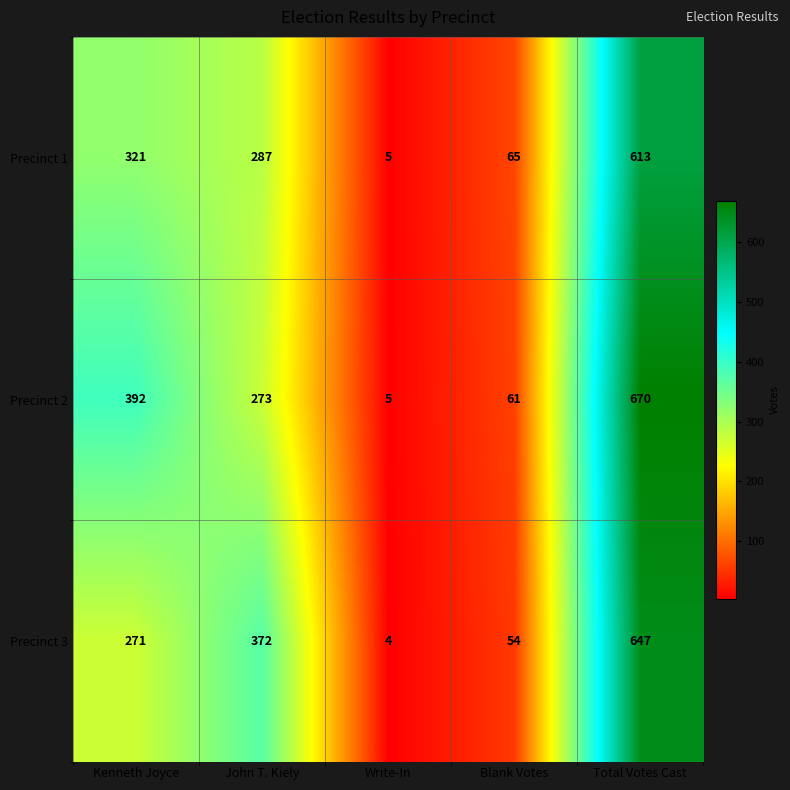

Which series has the widest spread of values?

Precinct 2